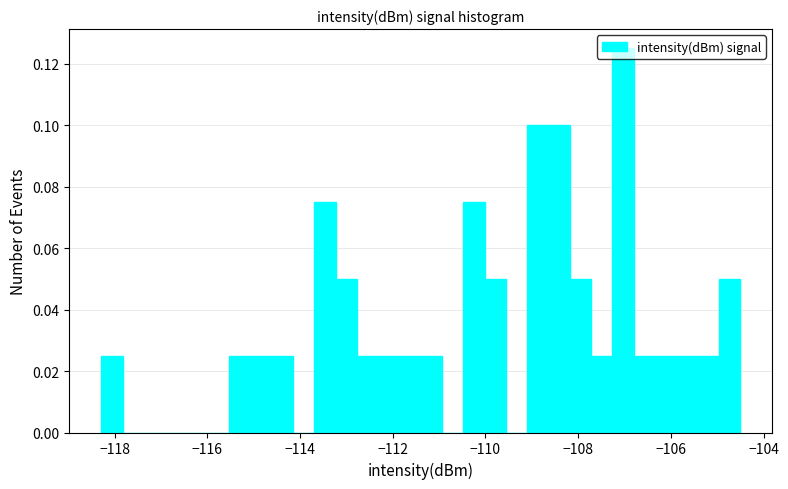

Around what value on the x-axis is the tallest bar? Give the approximate position of its centre, as read against the axis.

-107.0